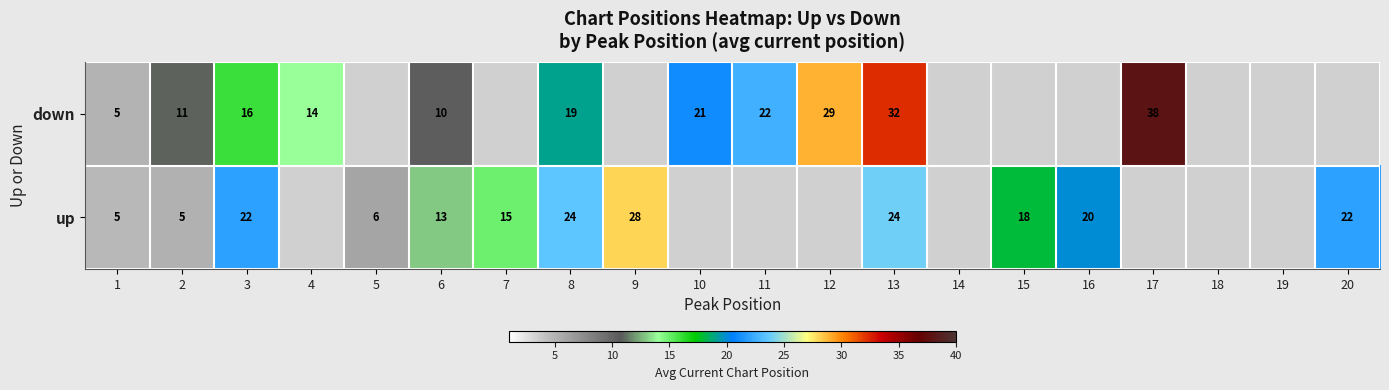

Is the value of up at 8 greater than the value of down at 8?

Yes